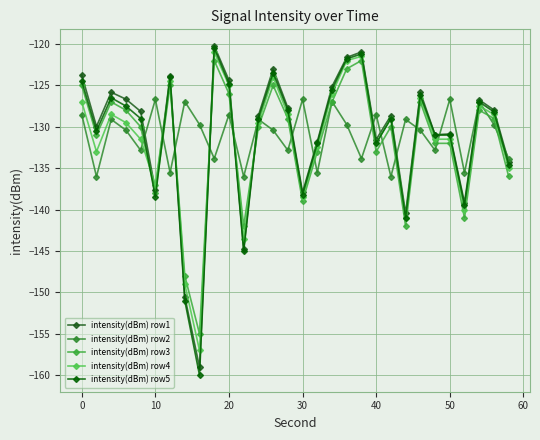

Is this an area chart (filled region under the line)?

No